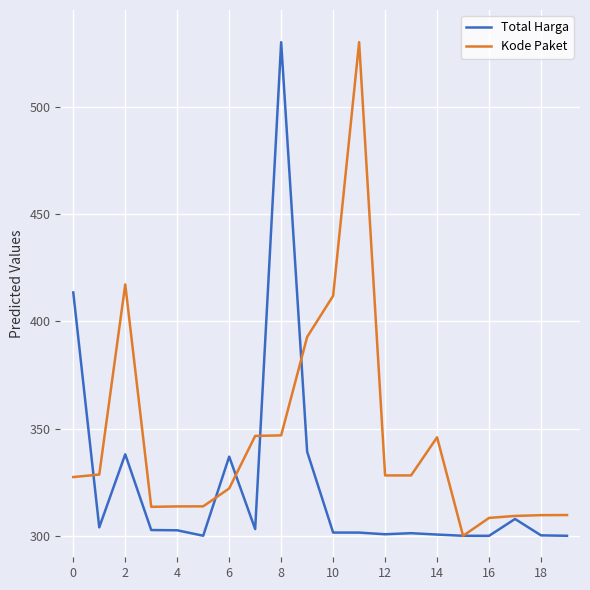

True or false: Kode Paket and Total Harga intersect in this chart.

True